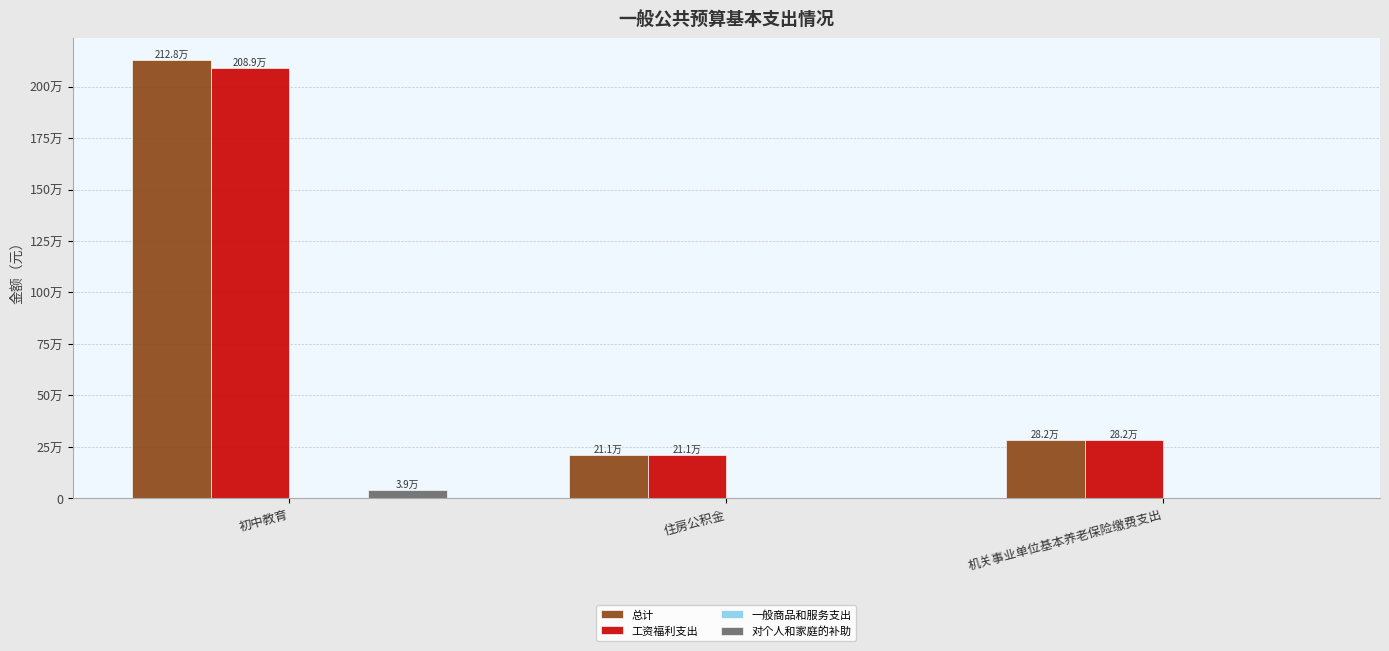

Which series has the widest spread of values?

总计